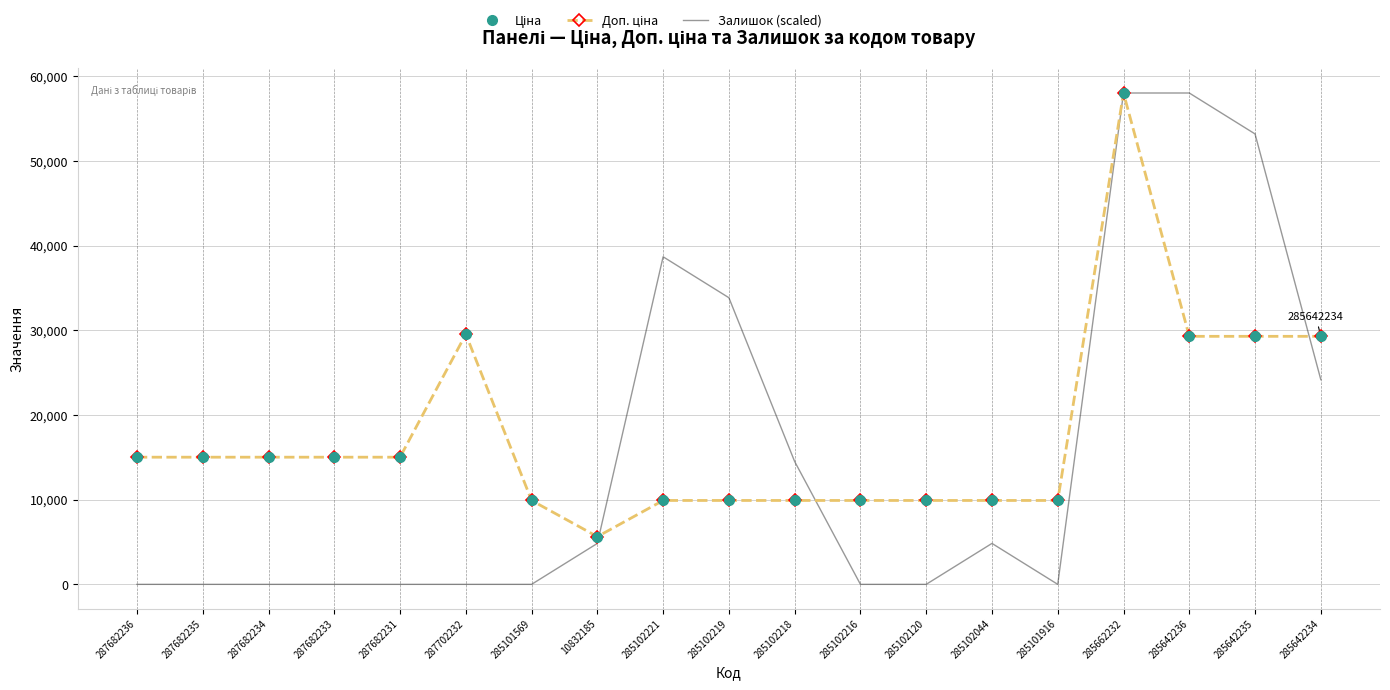

The value of Залишок (scaled) at 287682231 is 19630.1. True or false?

False